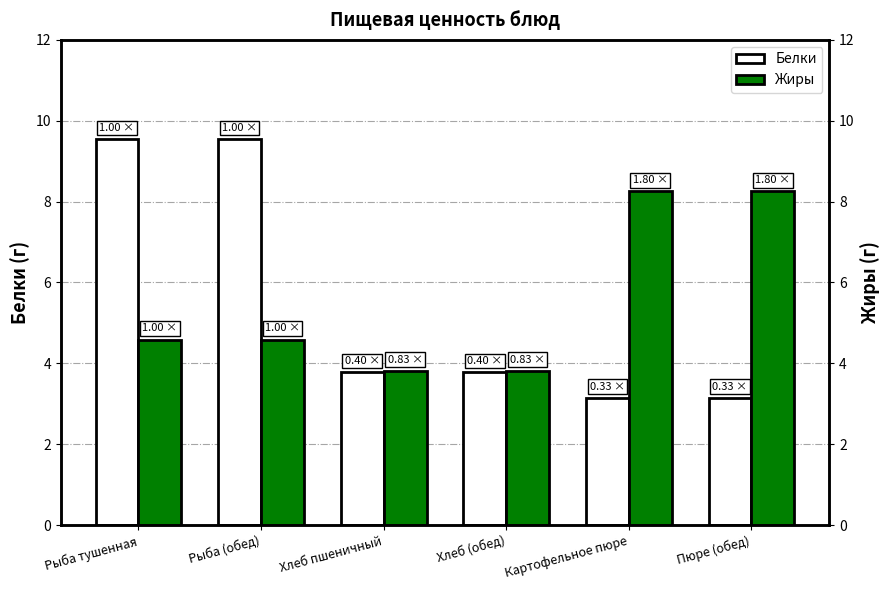

What is the sum of the Жиры values at Картофельное пюре and Рыба (обед)?

12.8